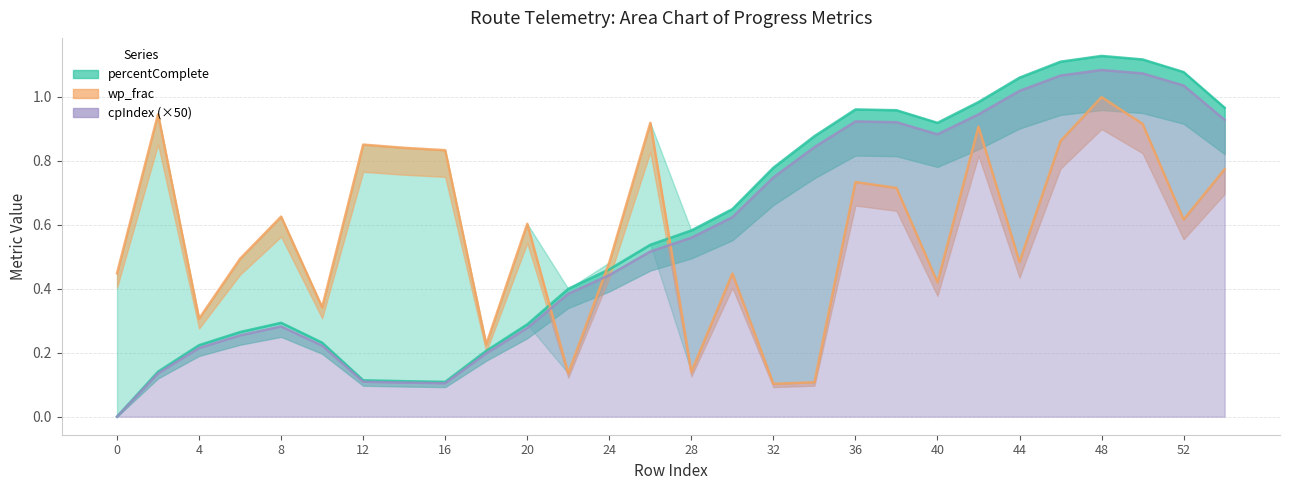

True or false: percentComplete has a value of 1.3 at 32.

False